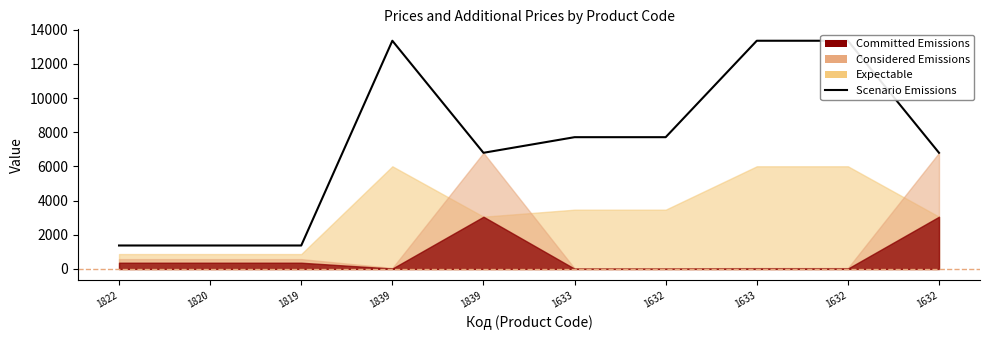

How many values are below 7713?

5